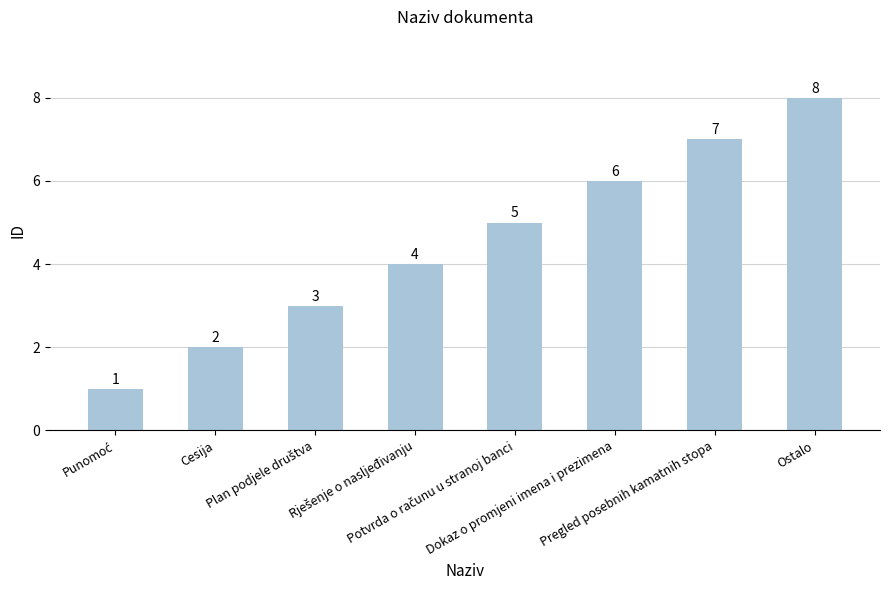

Reading left to right, what are all the values shown in this chart?

1	2	3	4	5	6	7	8